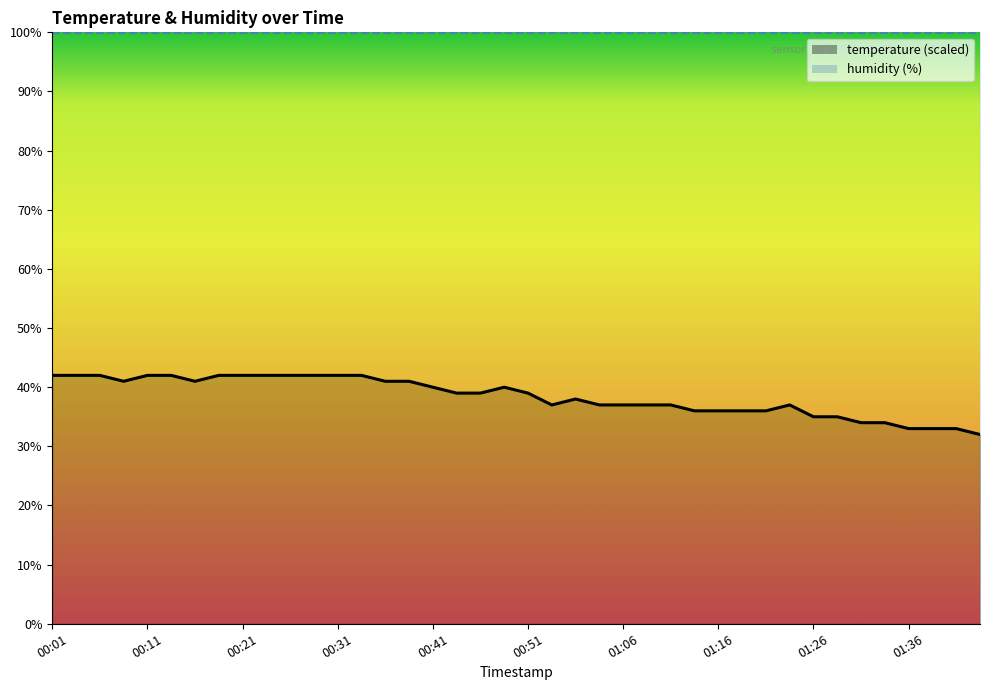

What is the greatest value displayed?

42.0